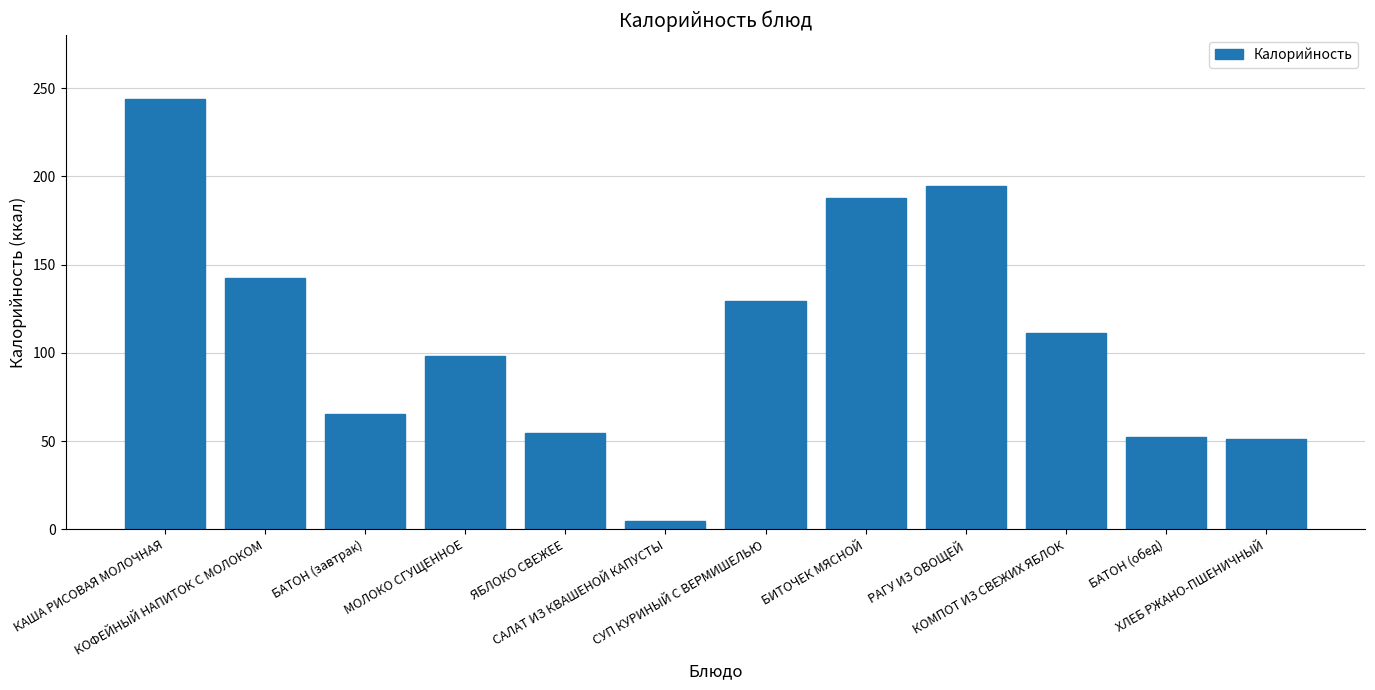

The value at ЯБЛОКО СВЕЖЕЕ is 54.7. True or false?

True